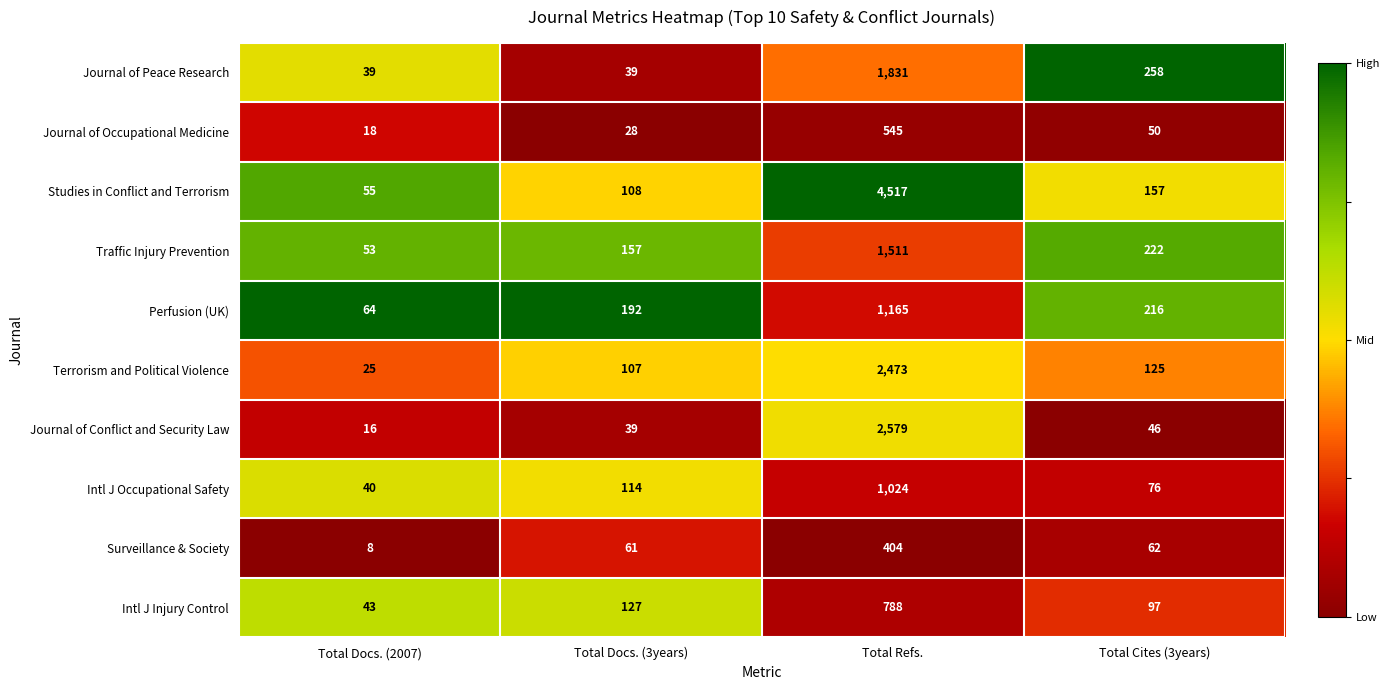

Which label corresponds to the smallest value in the chart?

Total Docs. (2007)